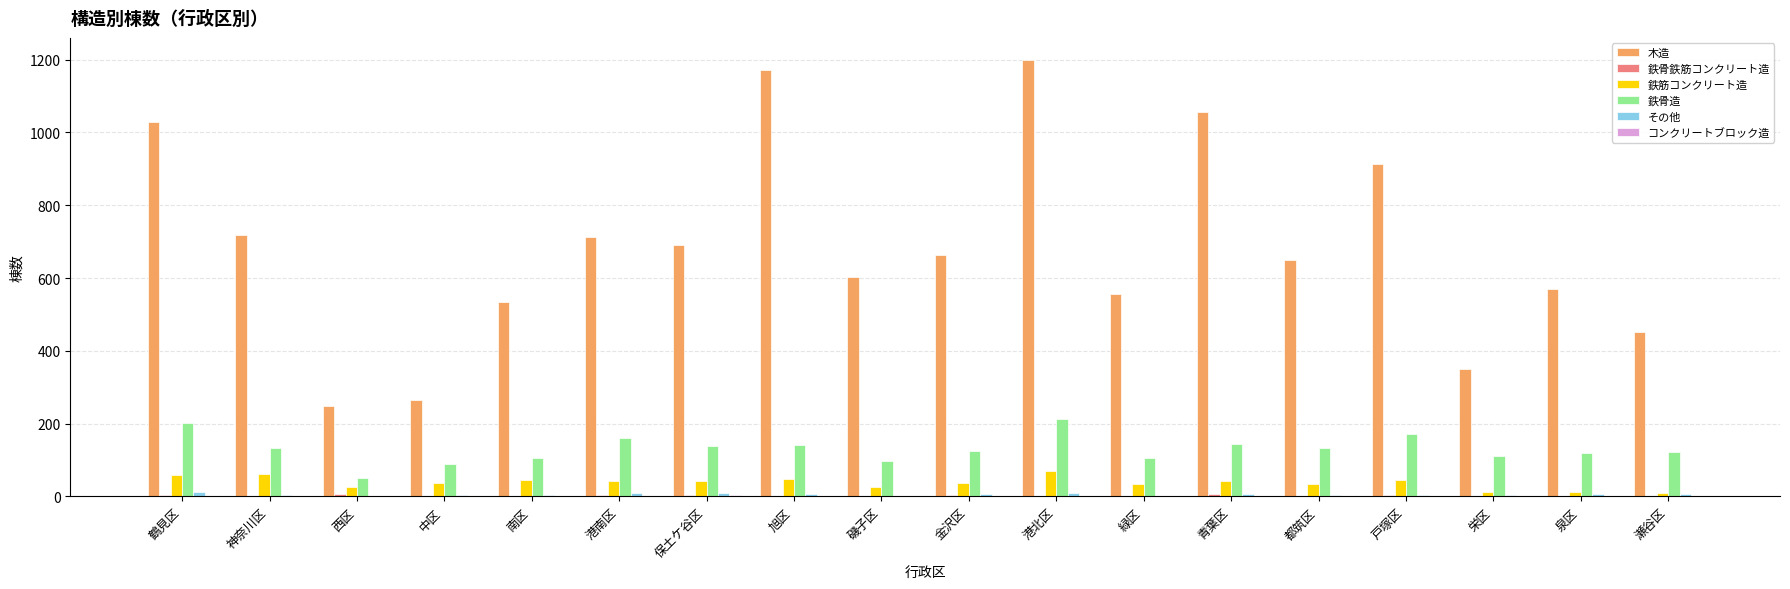

Is it true that 鉄筋コンクリート造 equals 41 at 青葉区?

True